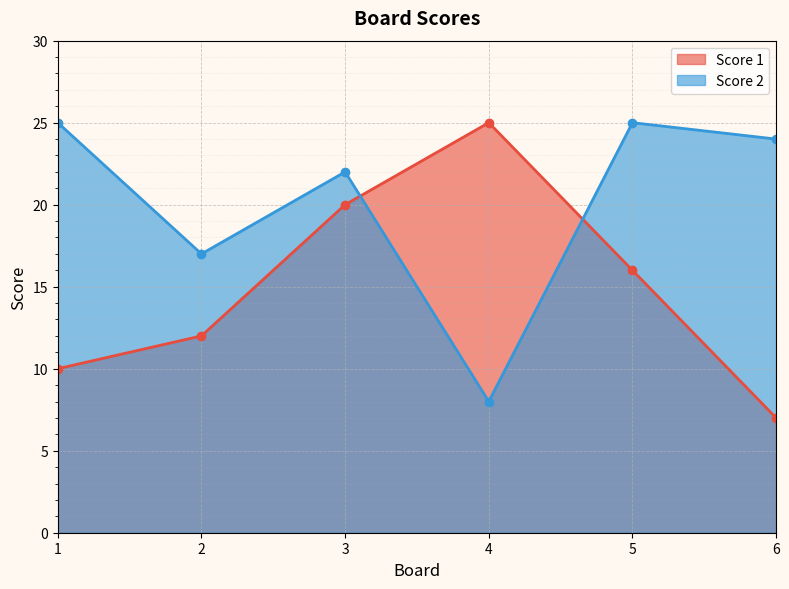

What is the lowest value of the Score 1 series?

7